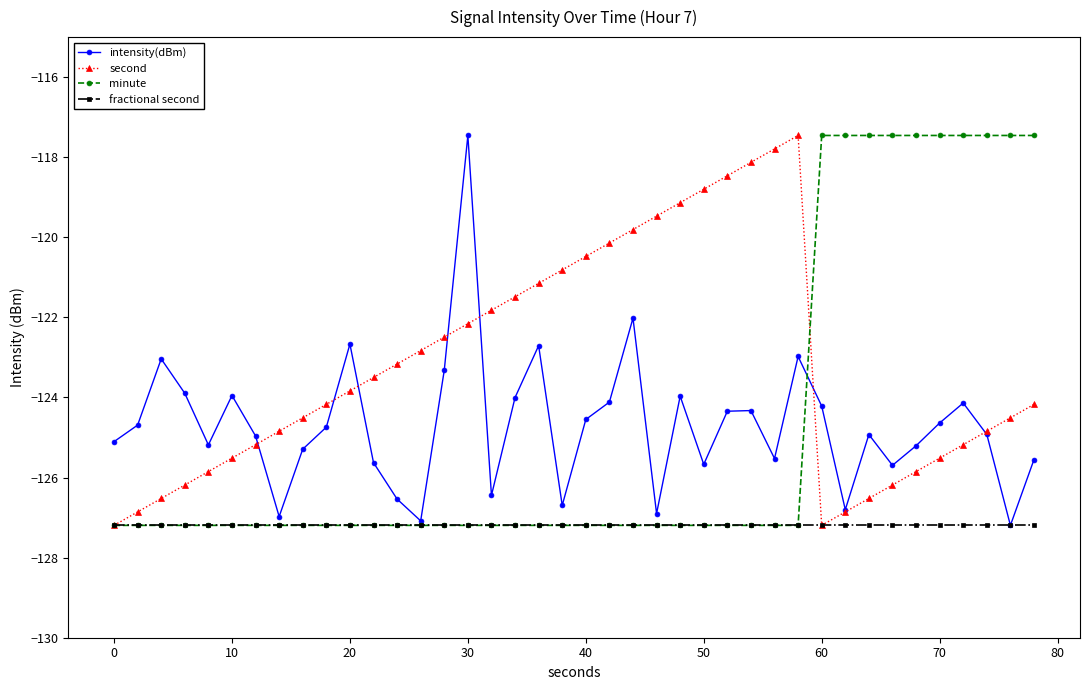

Which series has the largest total across all categories?

second